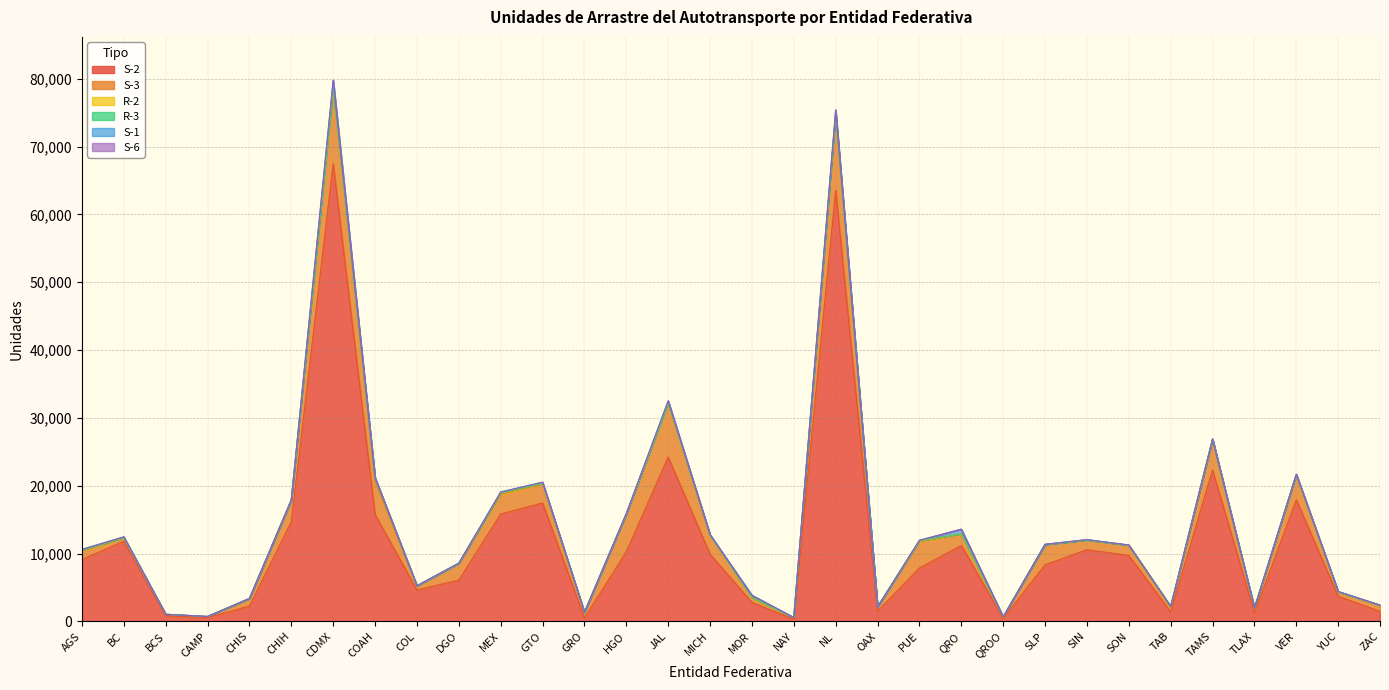

The value of R-2 at VER is 33. True or false?

True